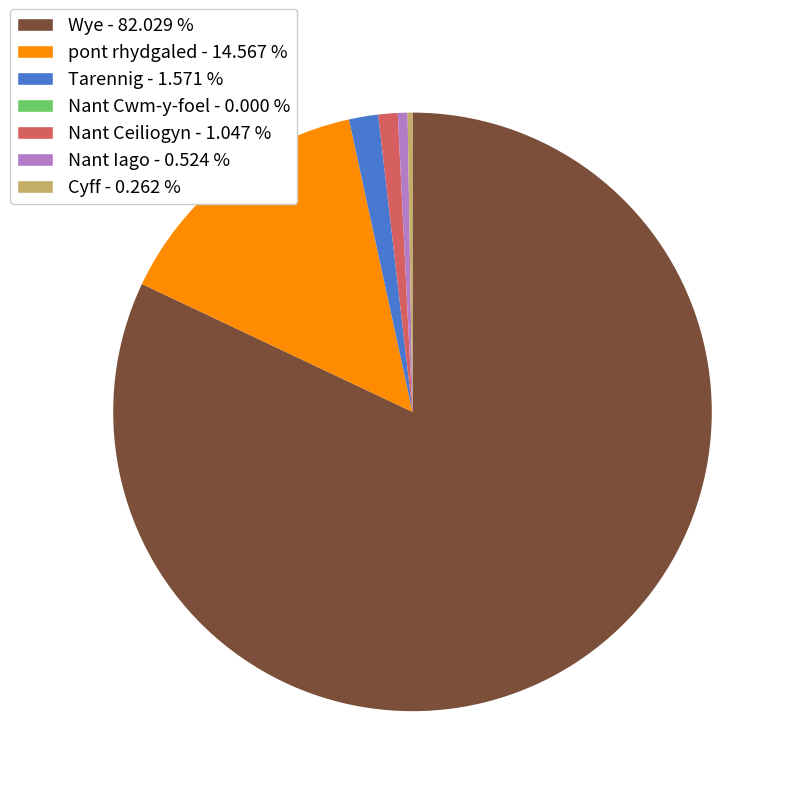

Is there any slice that represents more than half of the pie?

Yes